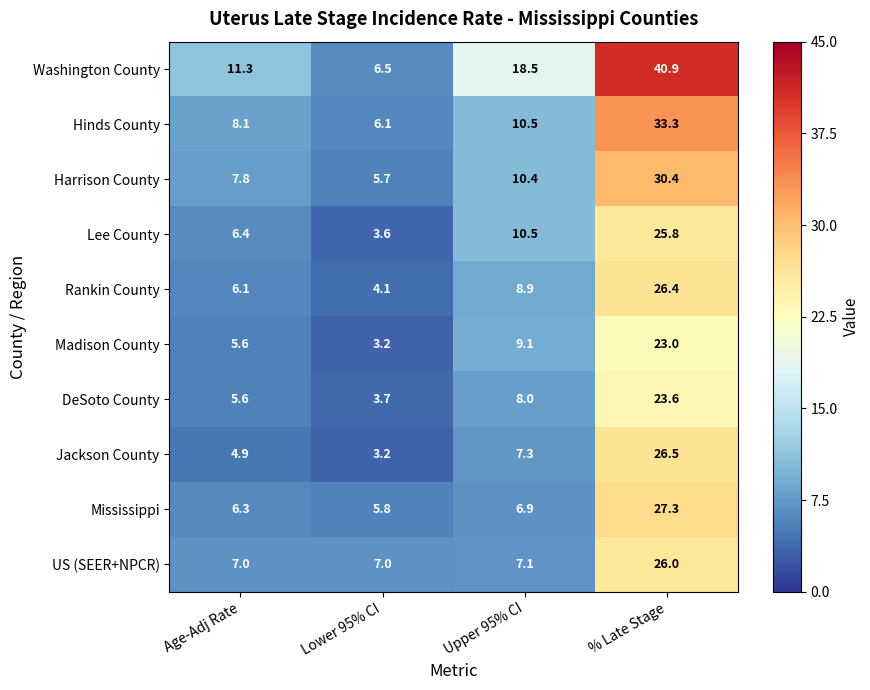

At which label does Rankin County first exceed 8?

Upper 95% CI